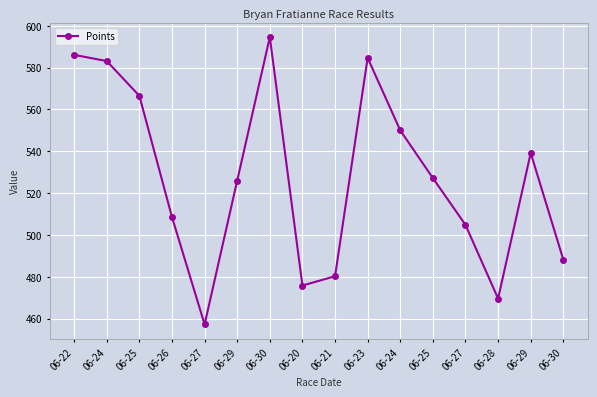

What is the difference between the maximum and minimum values?

137.3